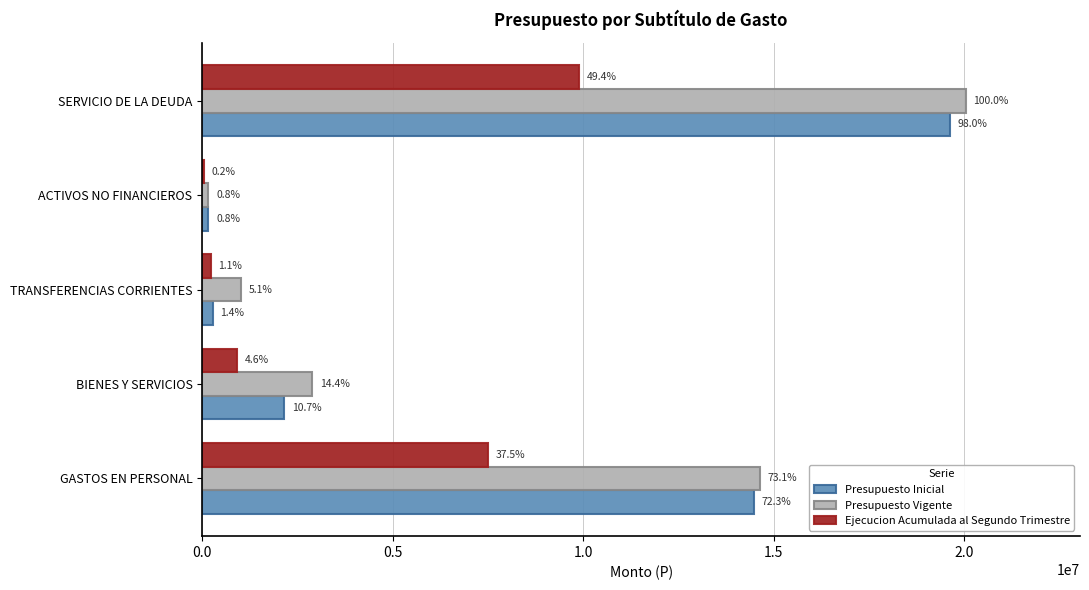

What are all the series names shown in the legend?

Presupuesto Inicial, Presupuesto Vigente, Ejecucion Acumulada al Segundo Trimestre